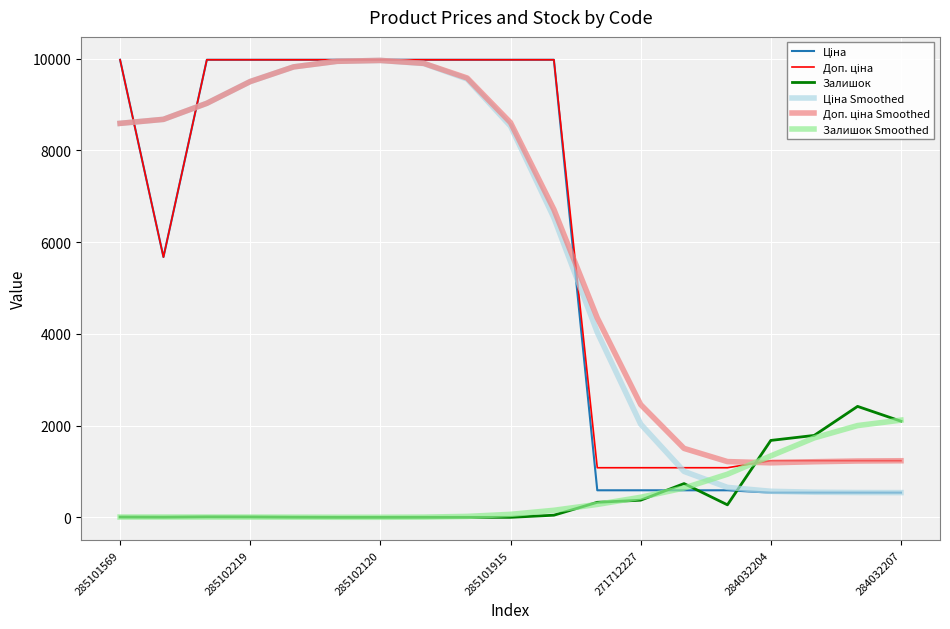

What is the maximum value for Залишок Smoothed?

2119.4